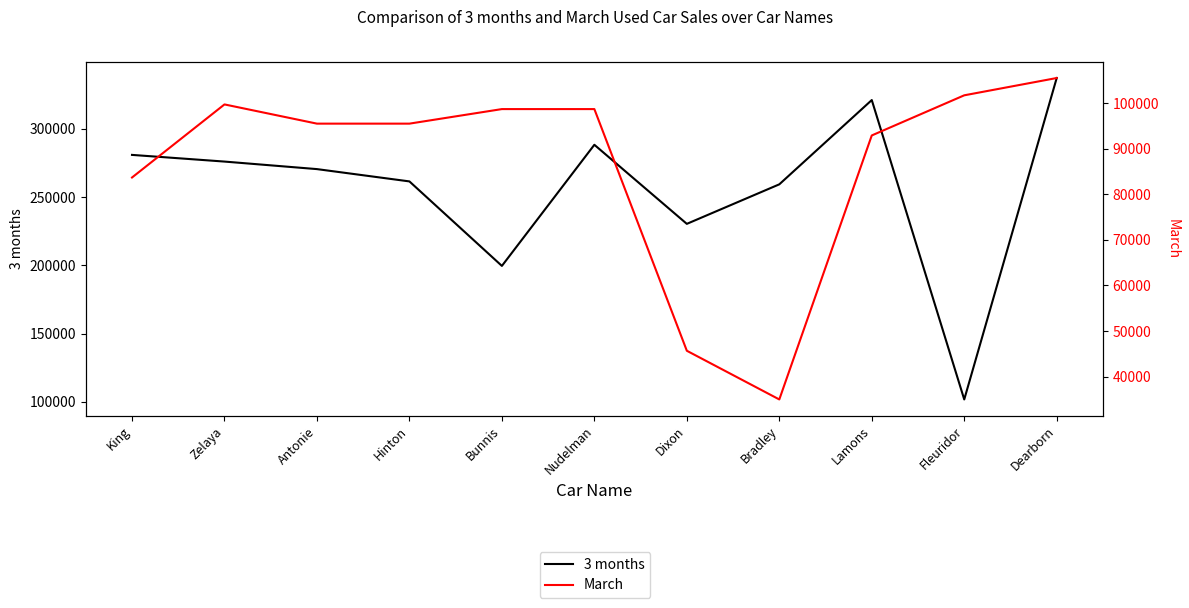

At which label does March reach its peak?

Dearborn